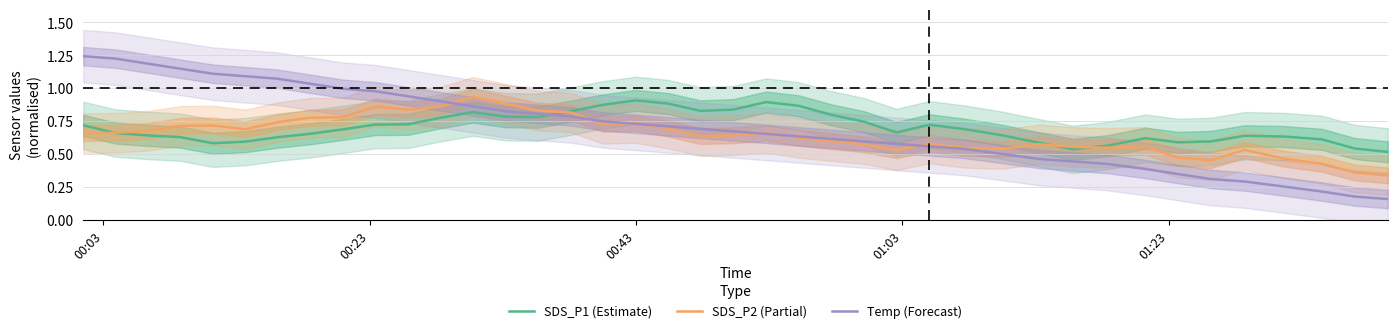

At which category is the sum across all series the highest?

00:03